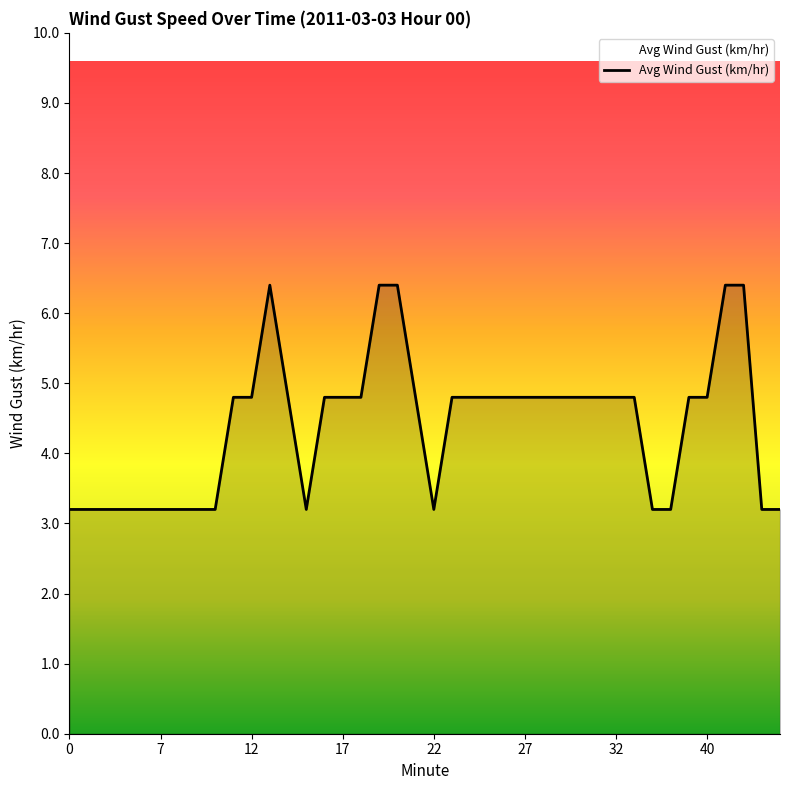

What is the greatest value displayed?

6.4